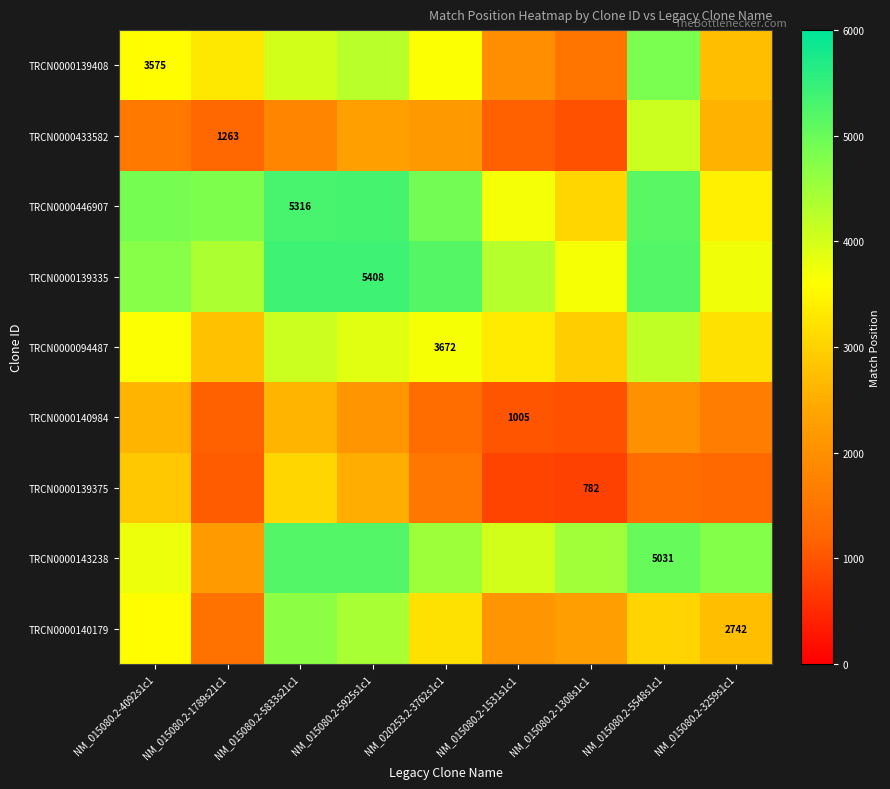

What is the sum of the TRCN0000140984 values at NM_015080.2-3259s1c1 and NM_015080.2-4092s1c1?

4267.6